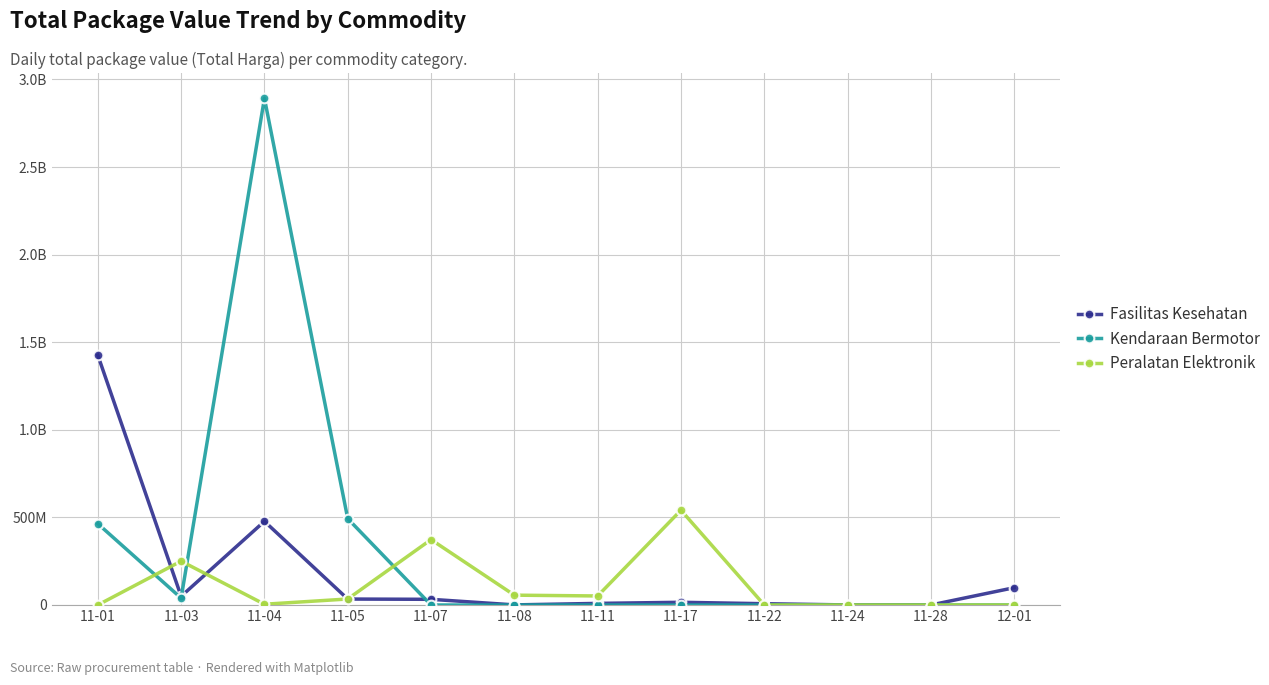

What is the label of the 12th point from the right?

11-01